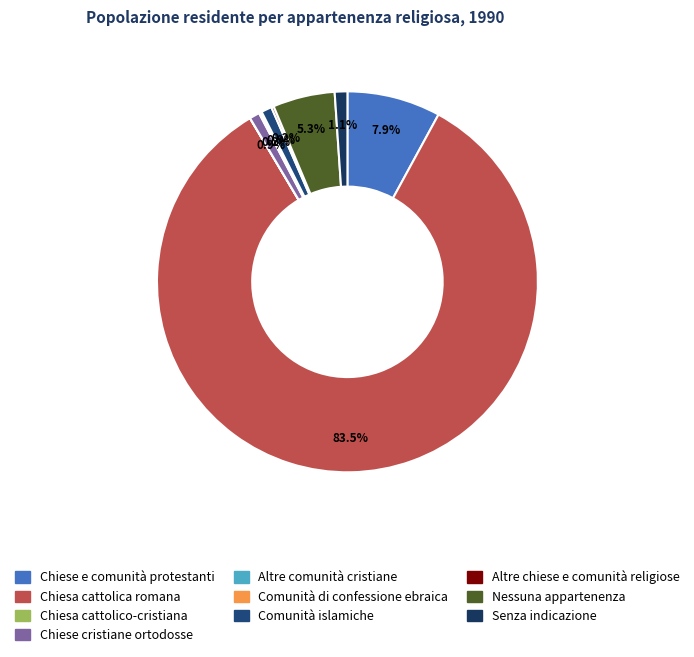

Is it true that Chiese cristiane ortodosse is 11% of the pie?

False